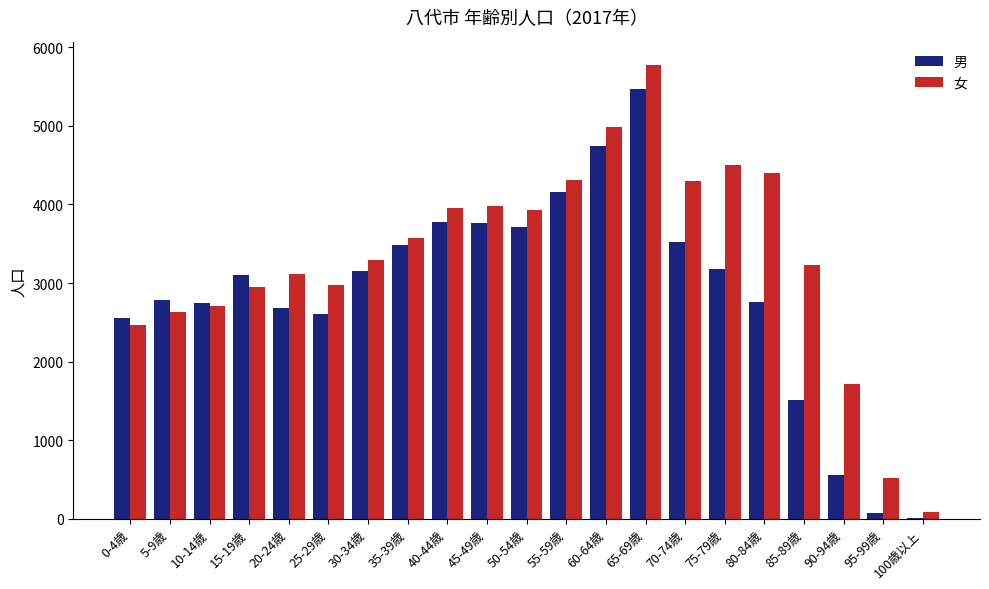

The value of 男 at 55-59歳 is 2525. True or false?

False